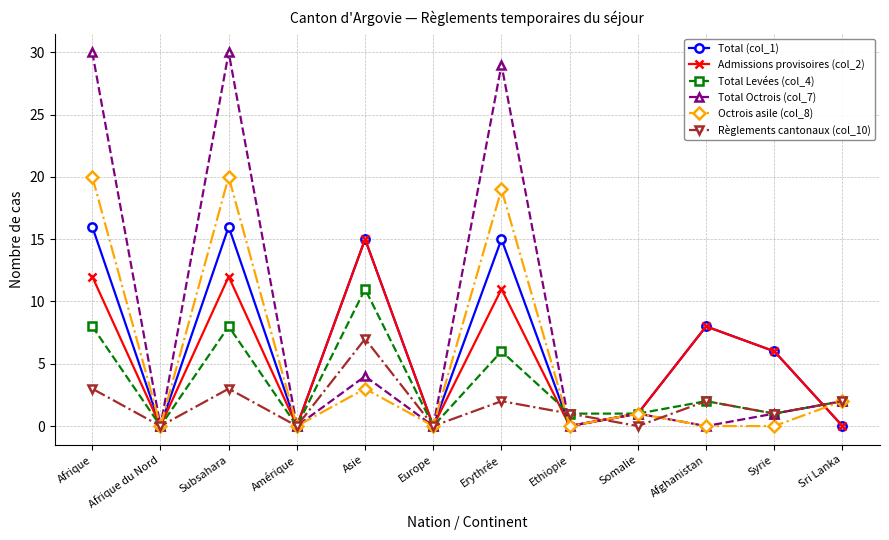

What is the total value across all series at Asie?

55